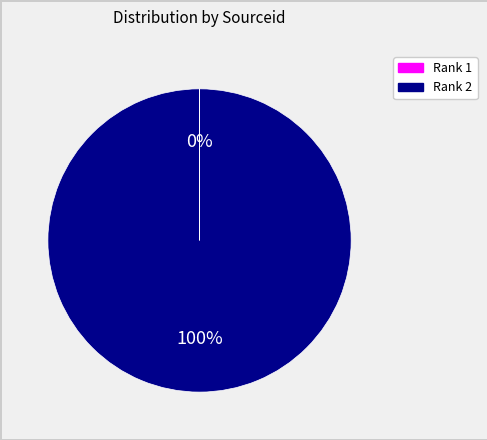

To the nearest percent, what portion does Rank 2 represent?

100%